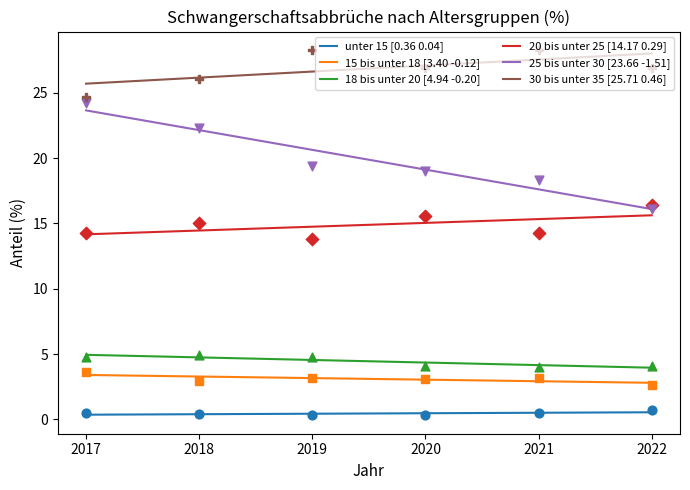

Which series has the largest total across all categories?

30 bis unter 35